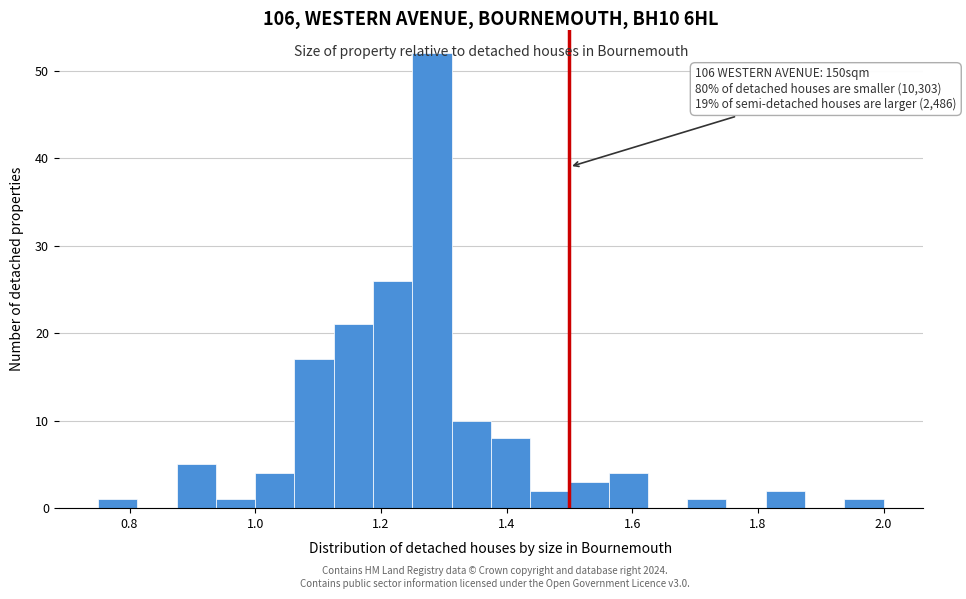

Read against the x-axis, roughly where is the centre of the tallest bar?

1.28